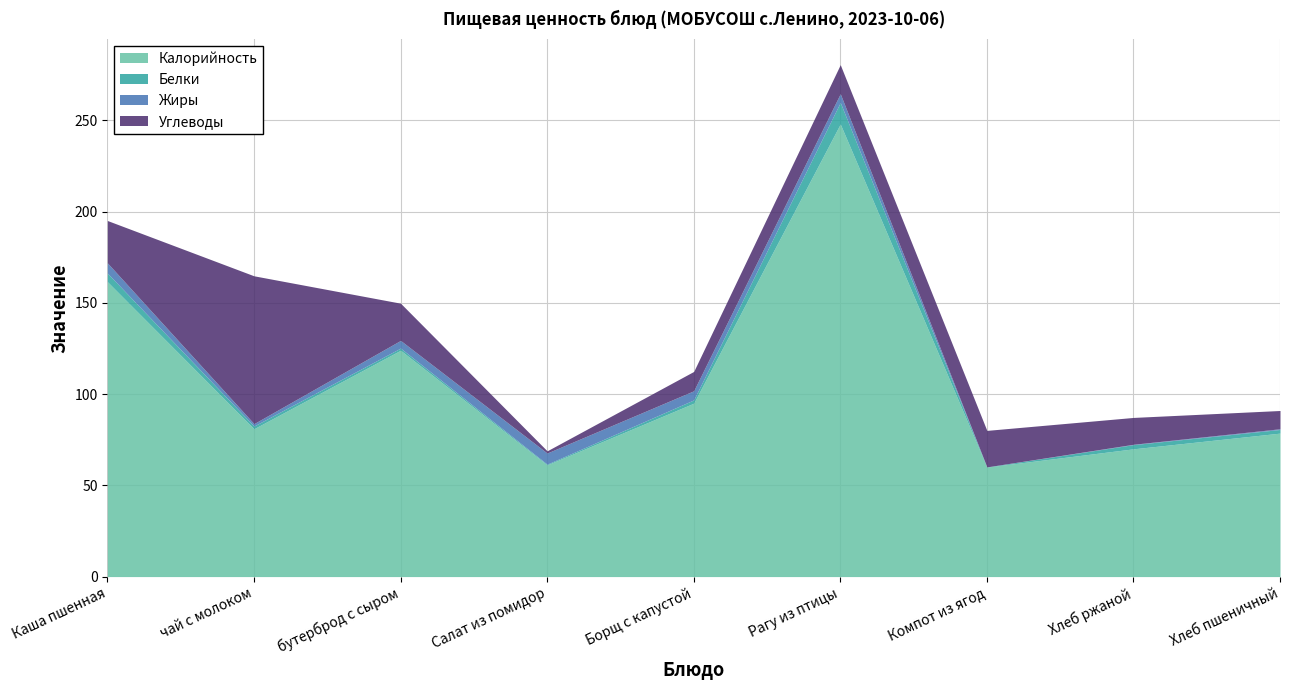

What is the spread (max minus min) of values at чай с молоком?

79.7